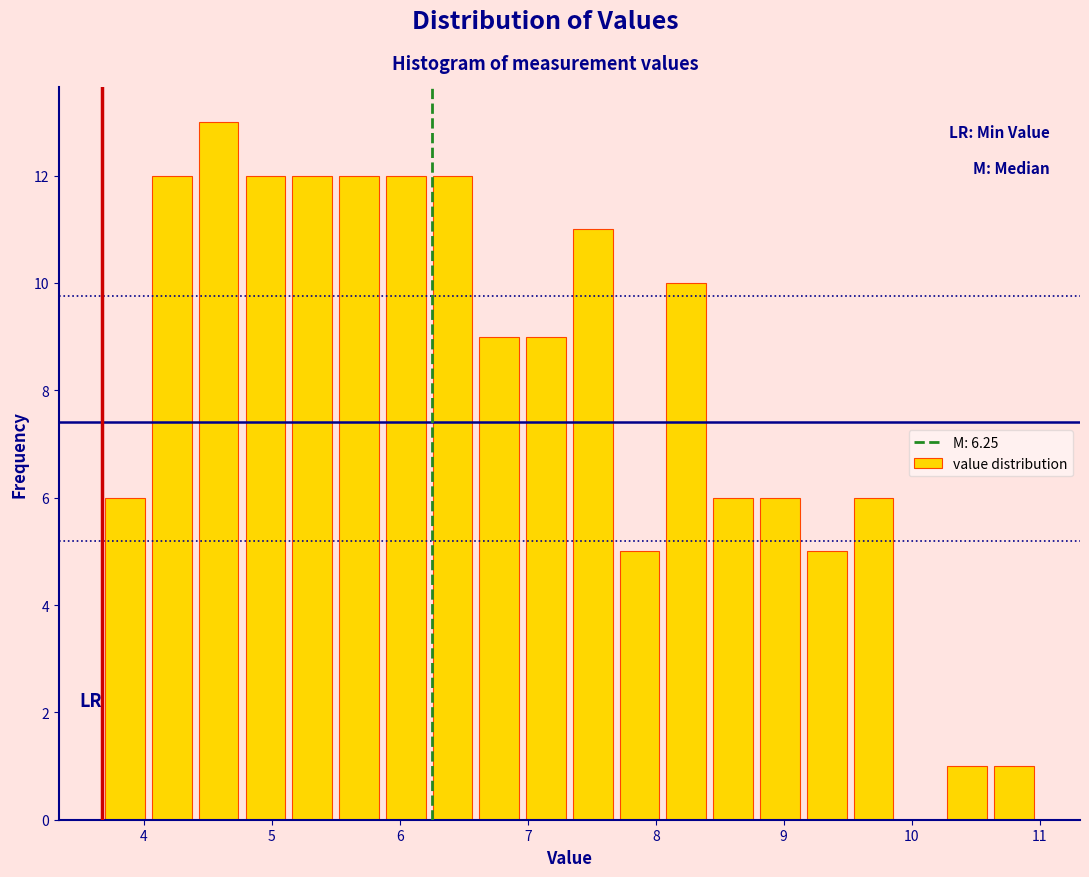

Around what value on the x-axis is the tallest bar? Give the approximate position of its centre, as read against the axis.

4.6